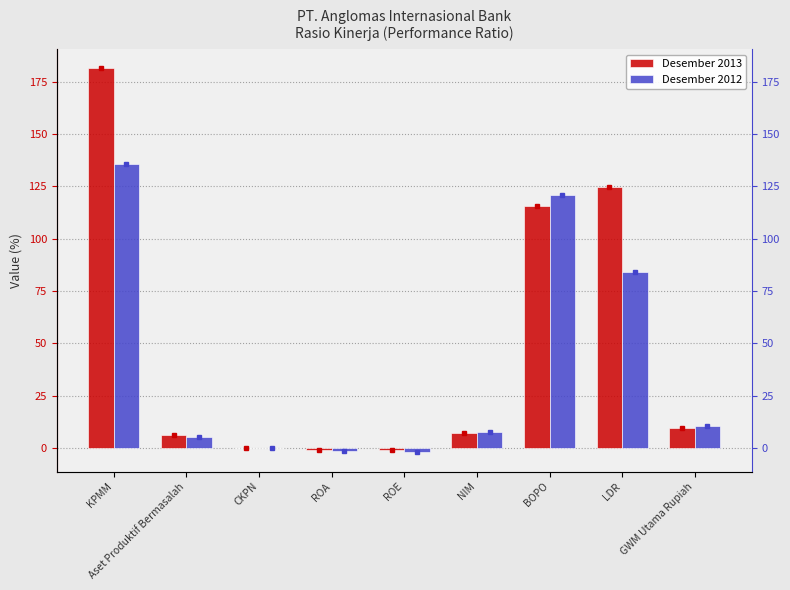

Is it true that Desember 2012 equals 0.1 at CKPN?

True